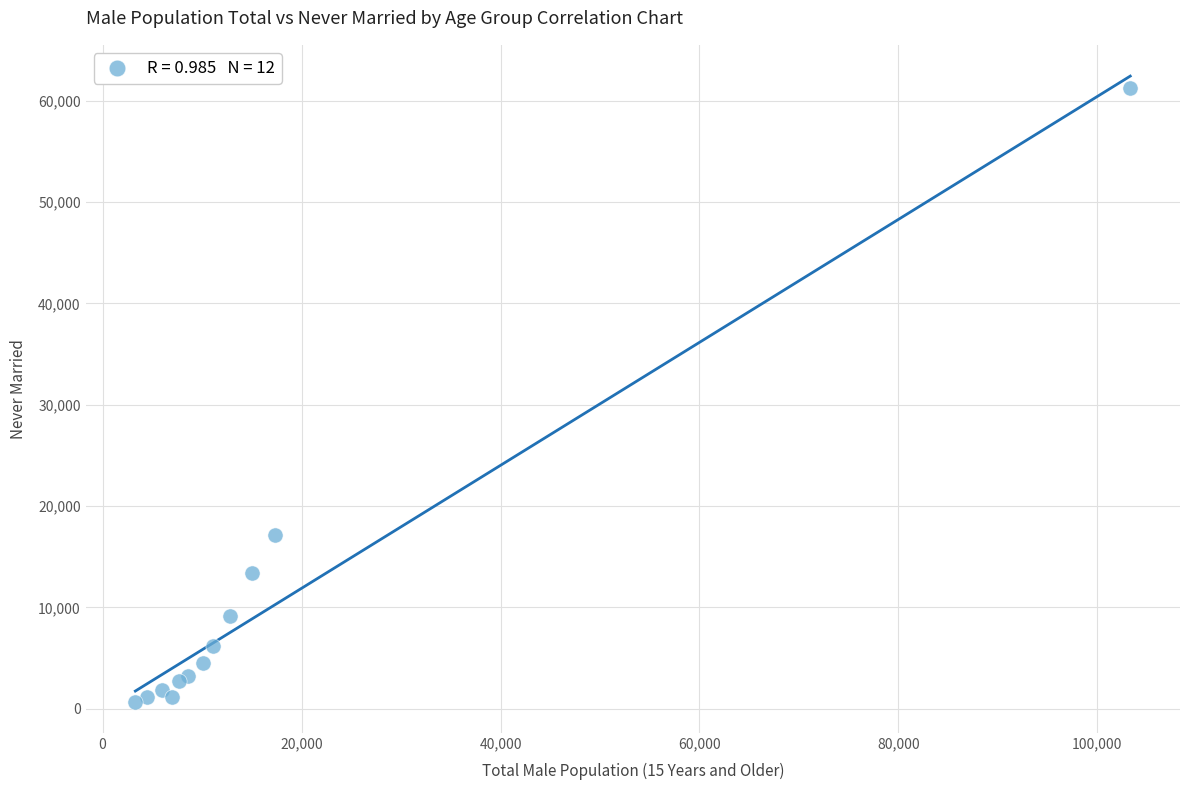

What Y value in the scatter plot is closest to 30976?

17109